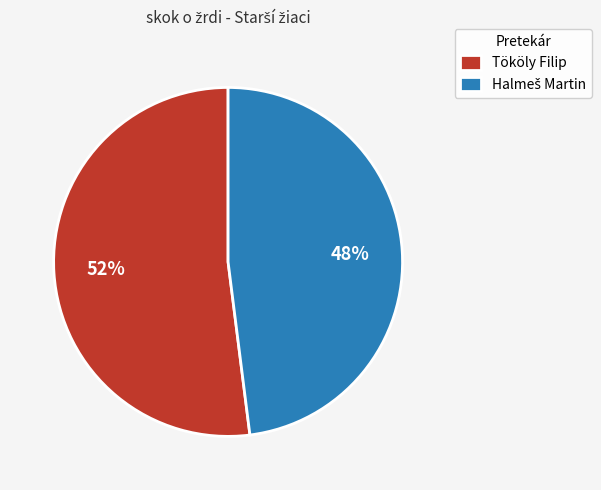

The Tököly Filip slice represents 60% of the pie. True or false?

False